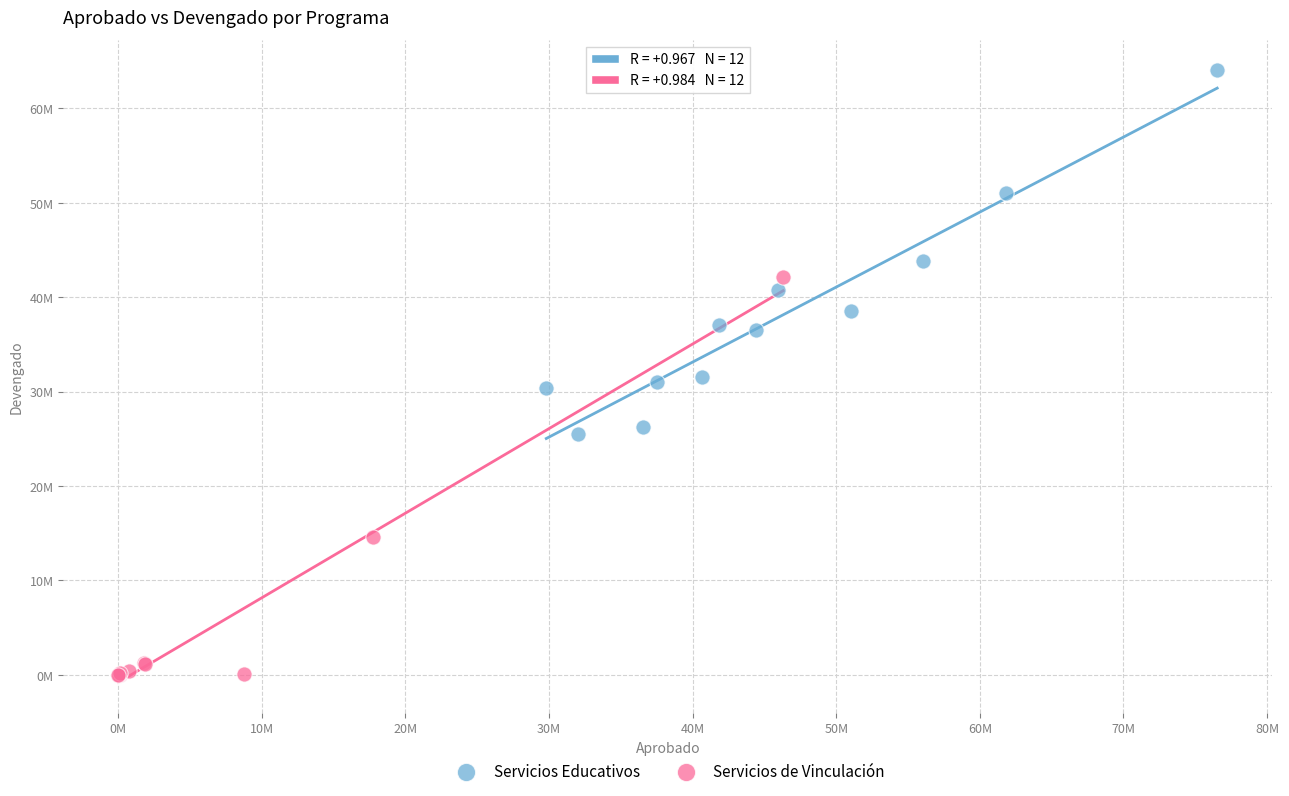

What are all the series names shown in the legend?

Servicios Educativos, Servicios de Vinculación